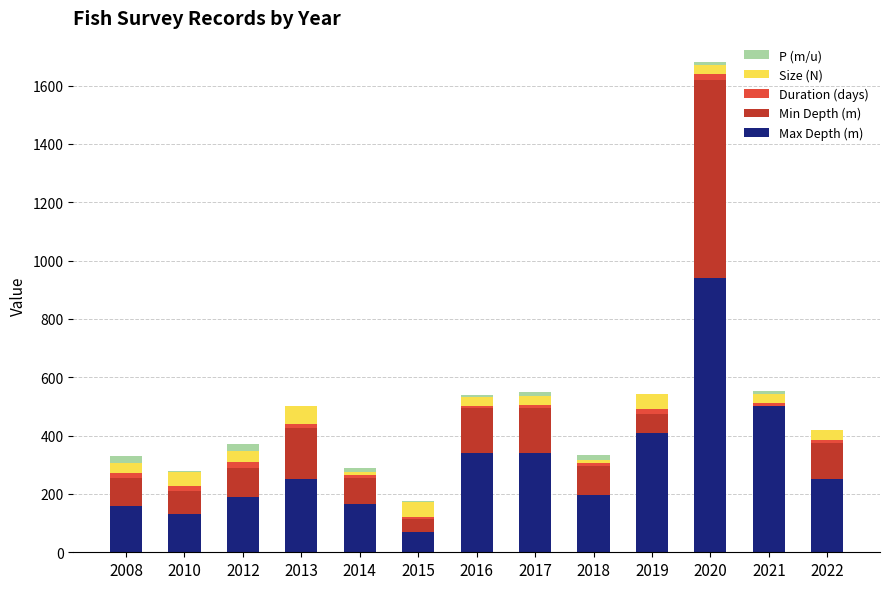

At which label does Max Depth (m) reach its peak?

2020